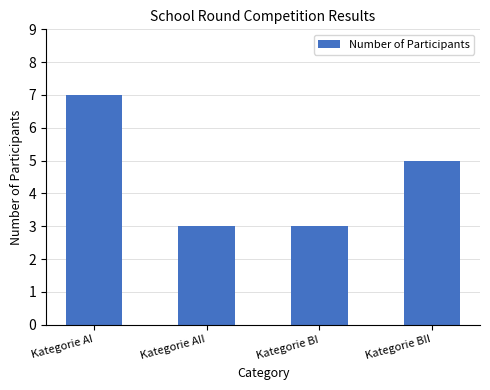

What is the label of the 3rd bar from the right?

Kategorie AII